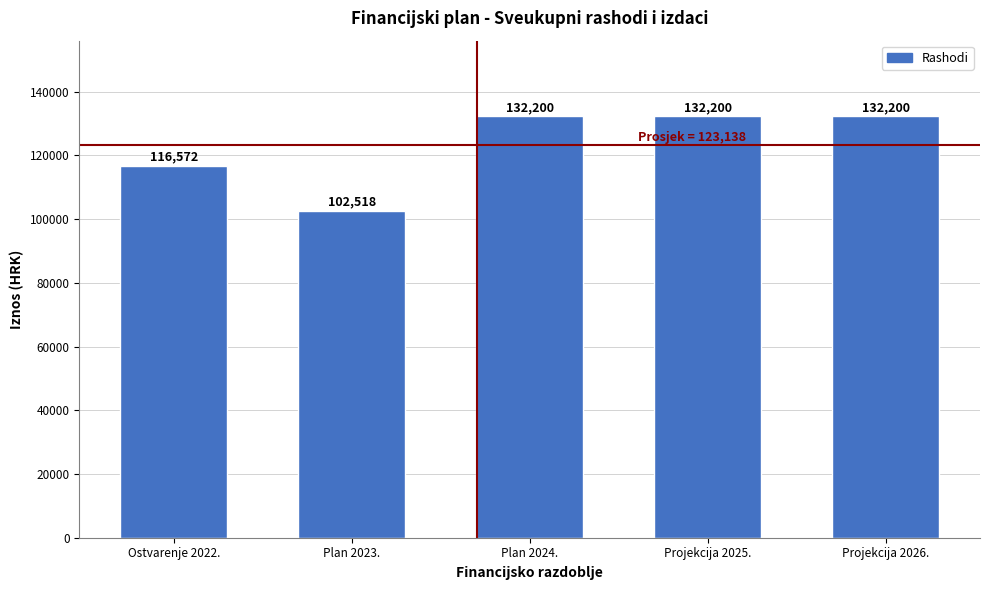

What is the average value?

123138.0